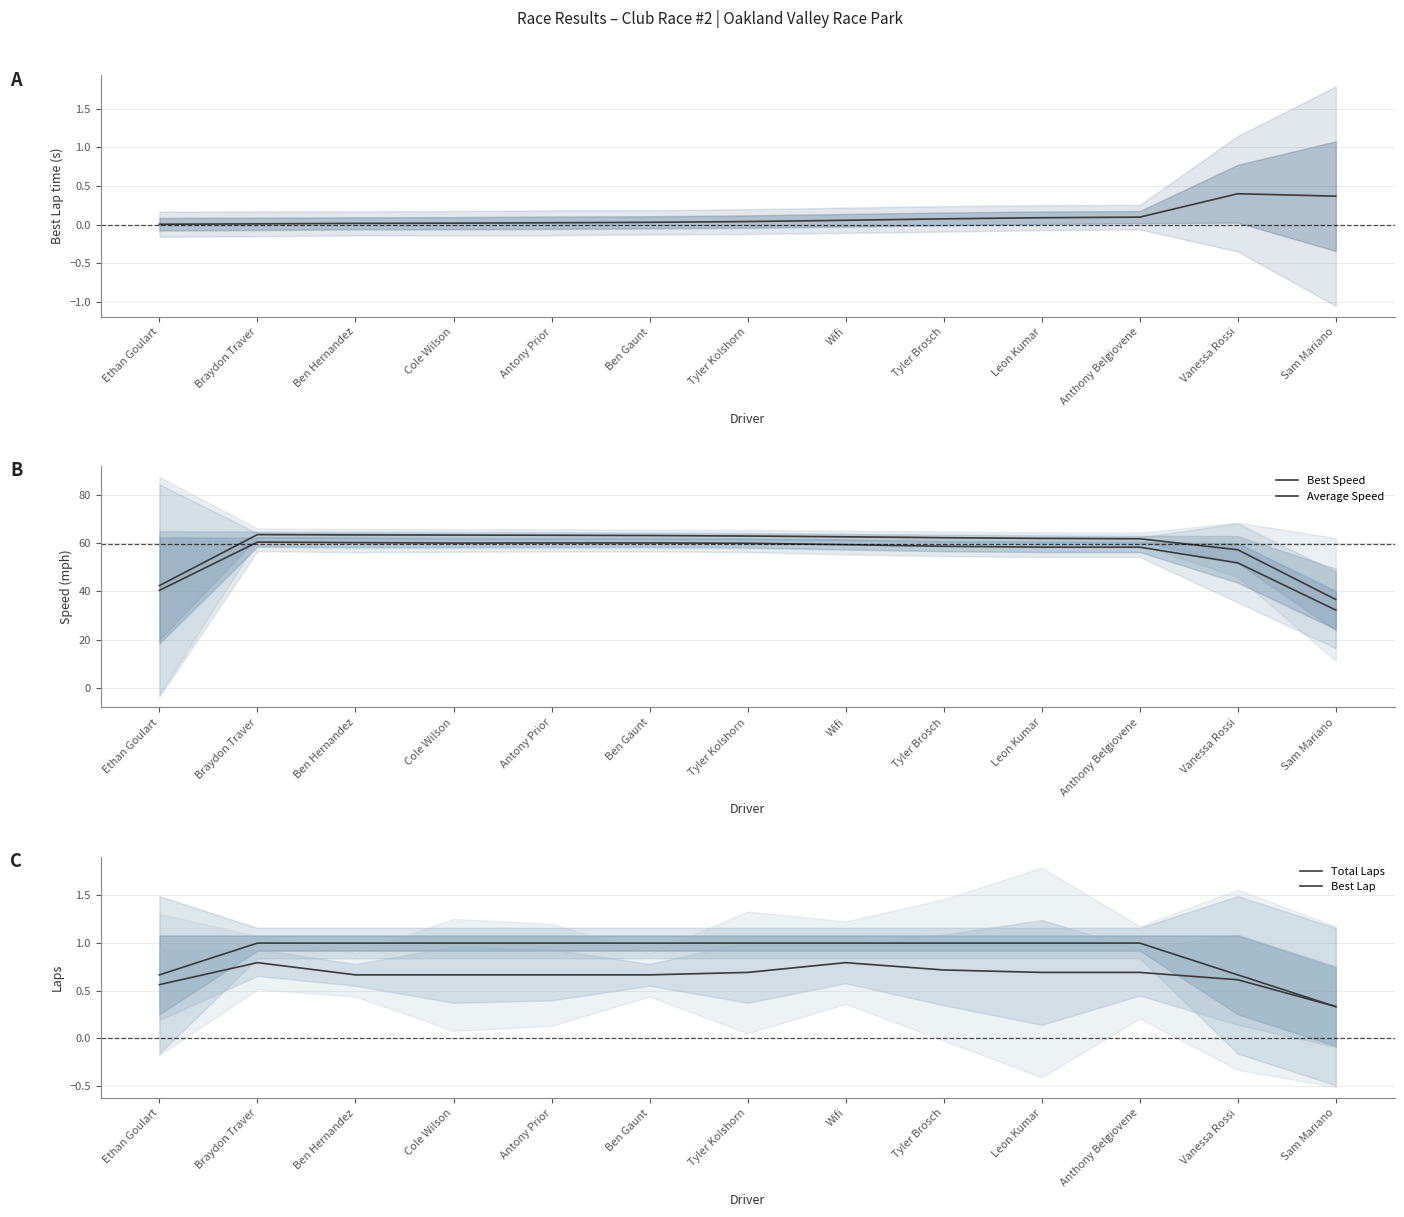

Reading left to right, list all the values displayed in this chart.

Best Lap time: 0.0	0.0	0.0	0.0	0.0	0.0	0.0	0.1	0.1	0.1	0.1	0.4	0.4
Best Speed: 42.4	63.5	63.4	63.4	63.2	63.1	62.9	62.6	62.2	62.0	61.8	57.2	36.6
Average Speed: 40.4	60.4	60.2	60.0	60.1	60.1	59.9	59.4	58.7	58.3	58.3	51.8	32.3
Total Laps: 0.7	1.0	1.0	1.0	1.0	1.0	1.0	1.0	1.0	1.0	1.0	0.7	0.3
Best Lap: 0.6	0.8	0.7	0.7	0.7	0.7	0.7	0.8	0.7	0.7	0.7	0.6	0.3